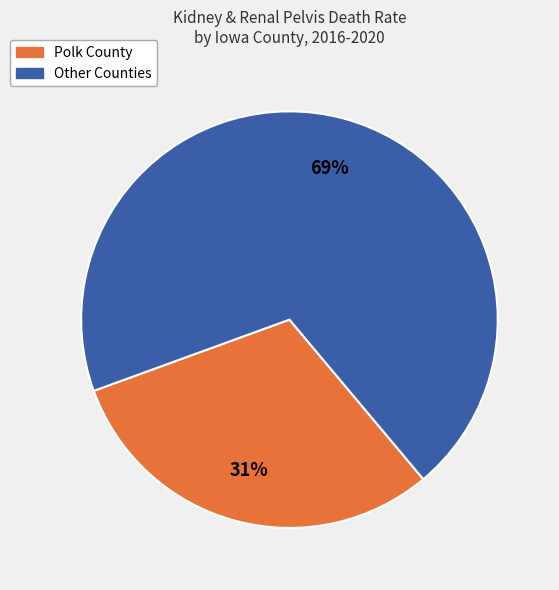

To the nearest percent, what is the average slice percentage?

50%